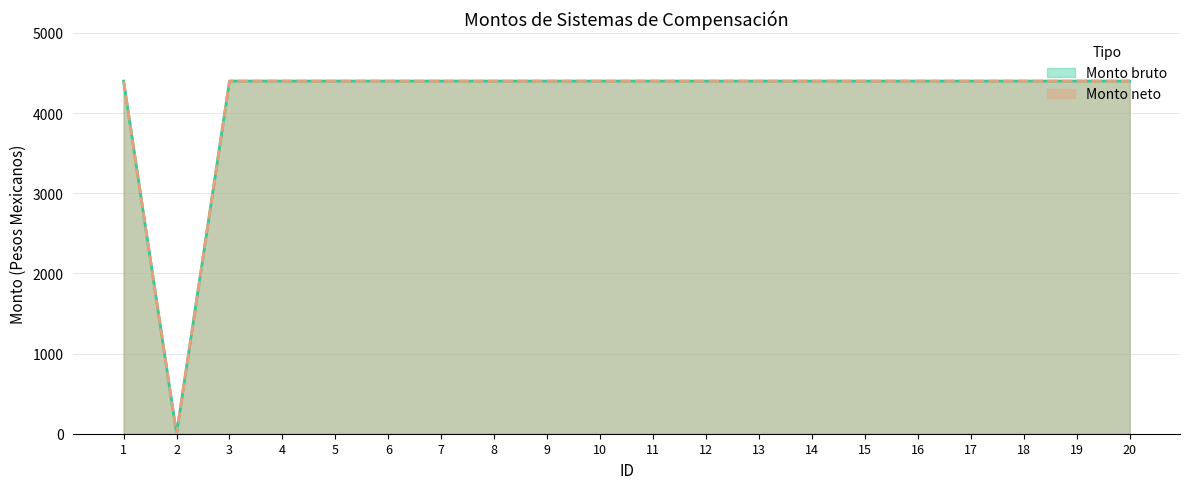

Is it true that Monto neto equals 4400 at 20?

True